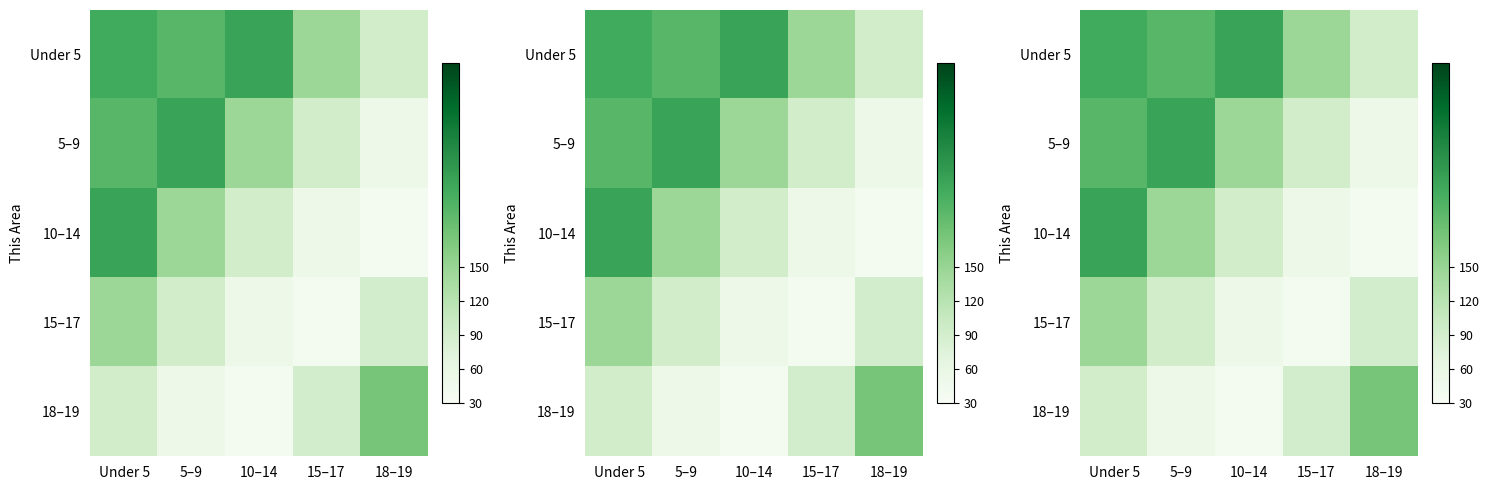

Which category has the lowest value in the 10–14 series?

18–19